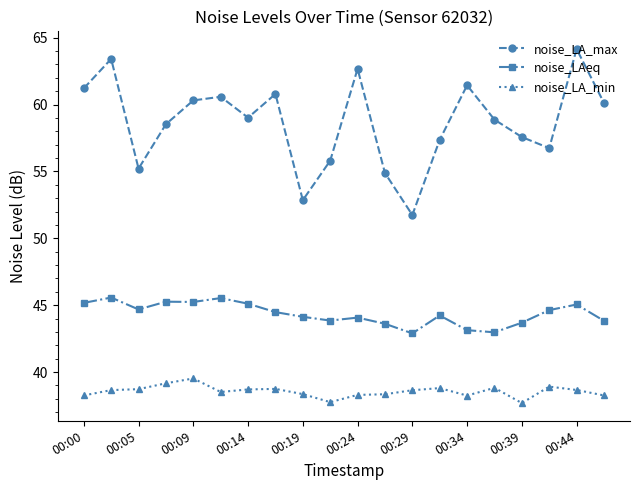

How many data points in noise_LA_min are above 38?

18